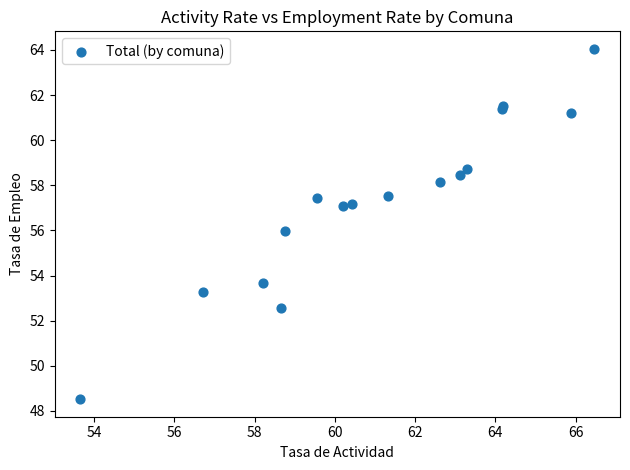

What is the range of X values (max minus min)?

12.8